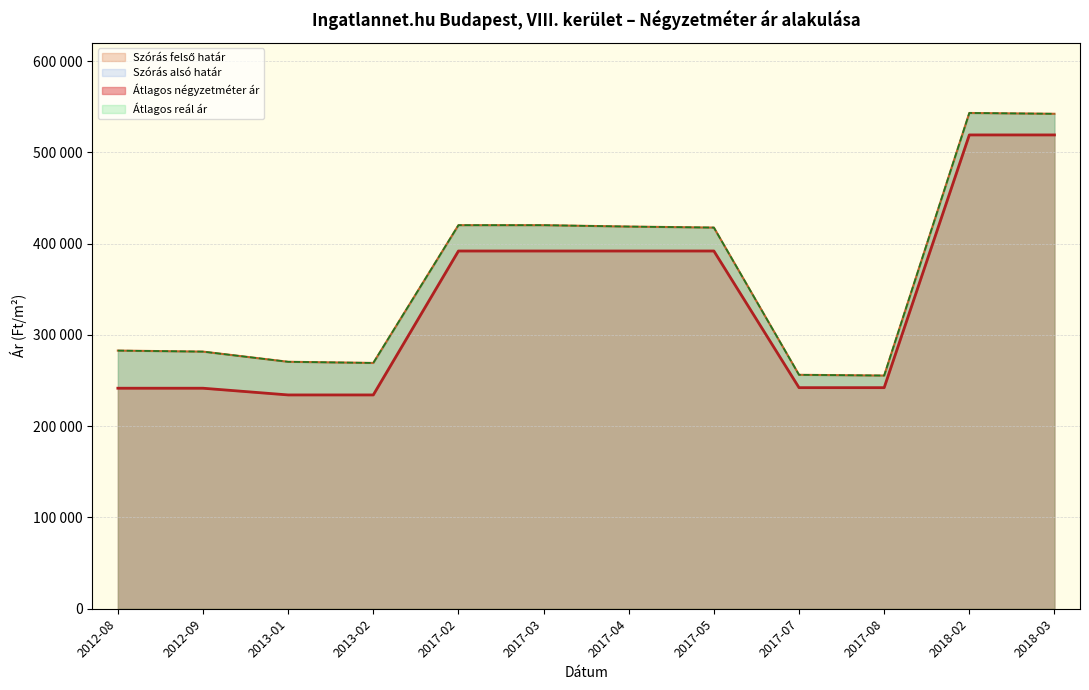

True or false: Átlagos négyzetméter ár has a value of 242187 at 2017-07.

True